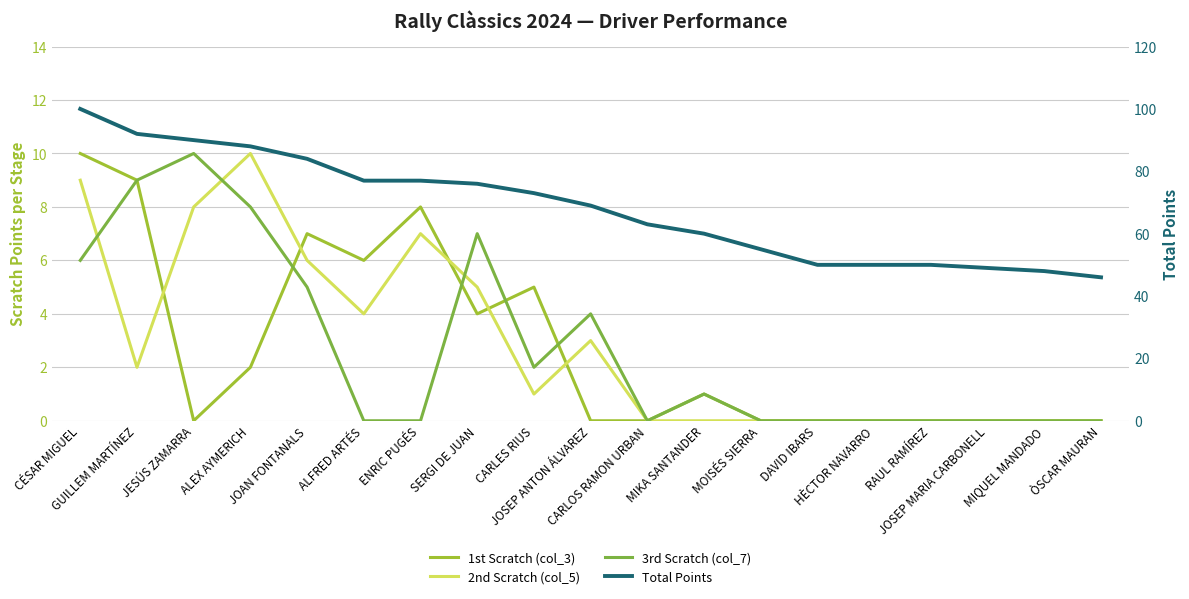

Where is the first local minimum for 3rd Scratch (col_7)?

CARLES RIUS